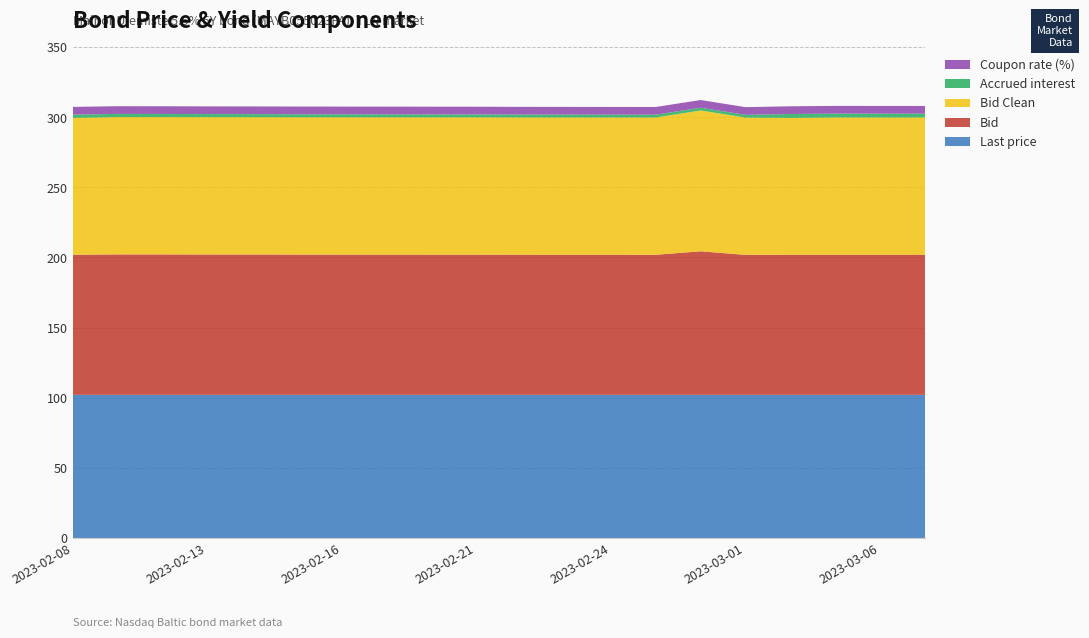

Reading left to right, transcribe all the data shown in this chart.

Last price: 101.9	101.9	101.9	101.9	101.9	101.9	101.9	101.9	101.9	101.9	101.9	101.9	101.9	101.9	101.9	101.9	101.9	101.9	101.9	101.9
Bid: 100.0	100.2	100.2	100.2	100.2	100.1	100.1	100.1	100.1	100.1	100.0	100.0	100.0	100.0	102.5	99.9	100.0	100.0	100.0	100.0
Bid Clean: 97.7	98.0	98.0	98.0	98.0	98.0	98.0	98.0	98.0	98.0	98.0	98.0	98.0	98.0	100.5	98.0	97.7	98.0	98.0	98.0
Accrued interest: 2.3	2.2	2.2	2.2	2.2	2.1	2.1	2.1	2.1	2.1	2.0	2.0	2.0	2.0	2.0	1.9	2.7	2.7	2.7	2.7
Coupon rate (%): 5.5	5.5	5.5	5.5	5.5	5.5	5.5	5.5	5.5	5.5	5.5	5.5	5.5	5.5	5.5	5.5	5.5	5.5	5.5	5.5